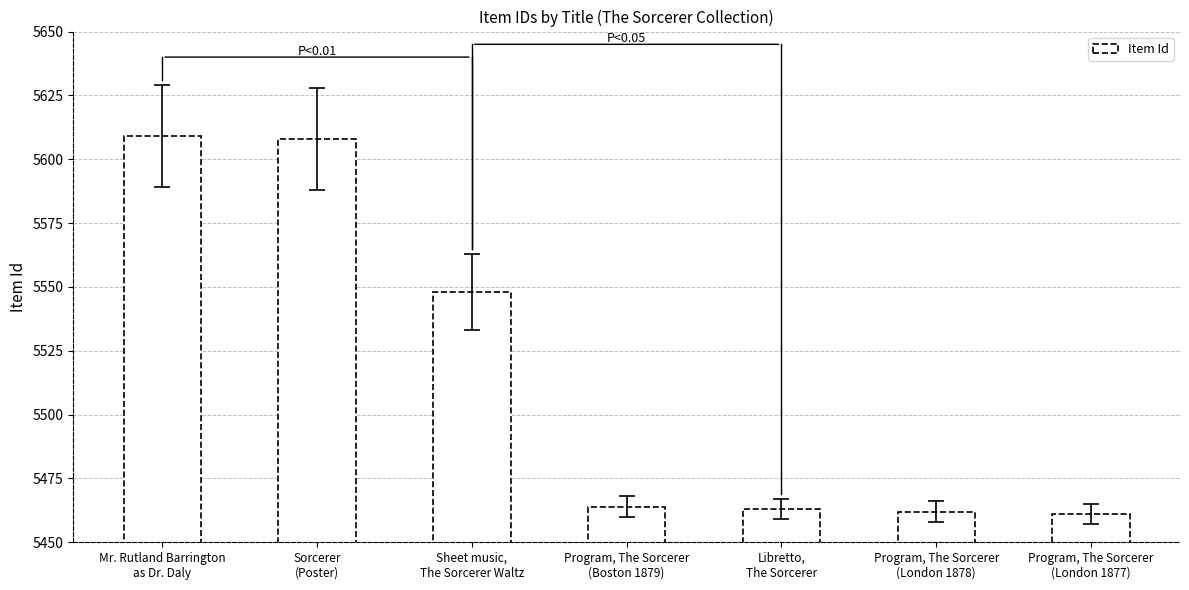

Count the number of data series in this chart.

1